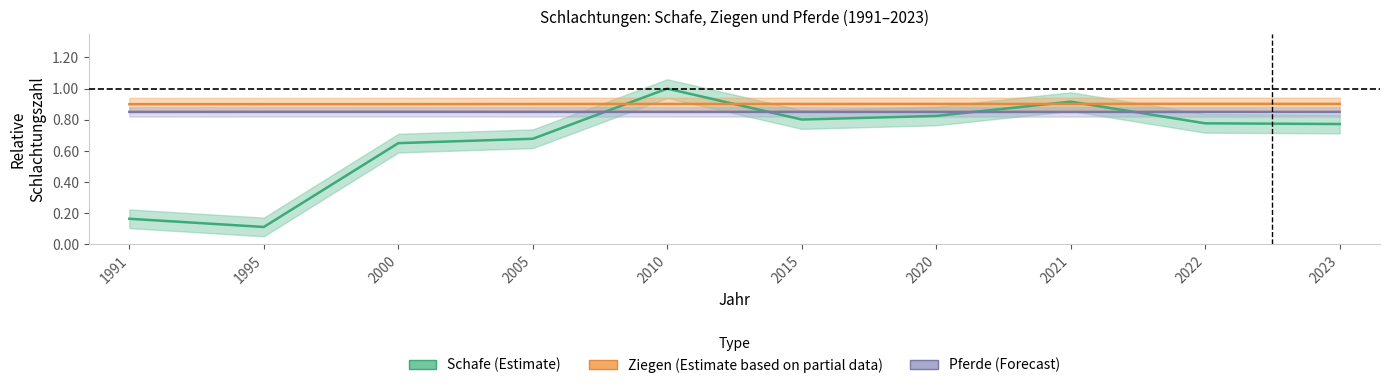

Which series has the largest total across all categories?

Ziegen